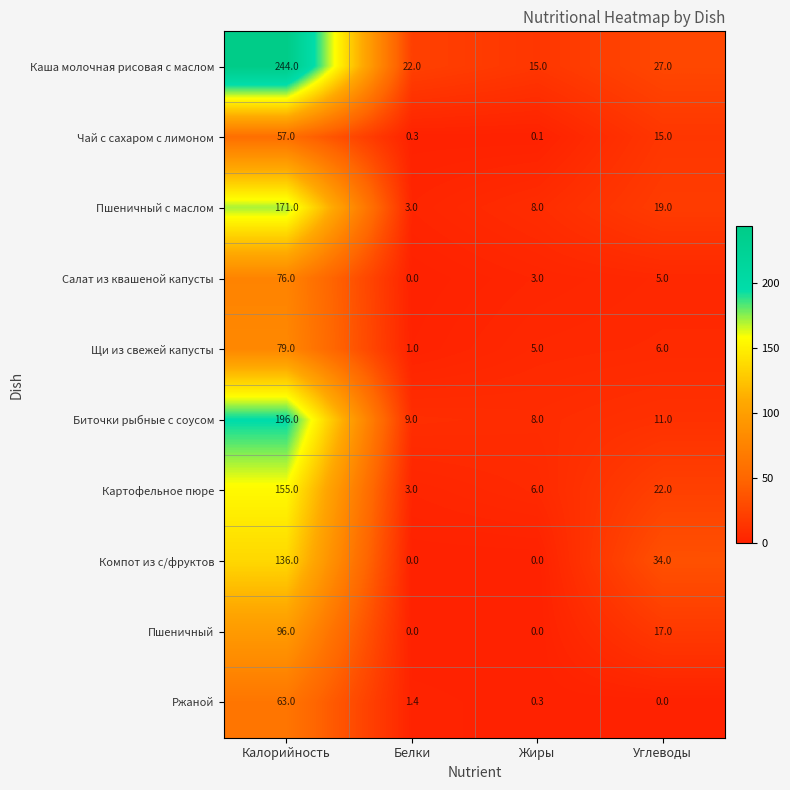

Is it true that Пшеничный equals -58.8 at Белки?

False